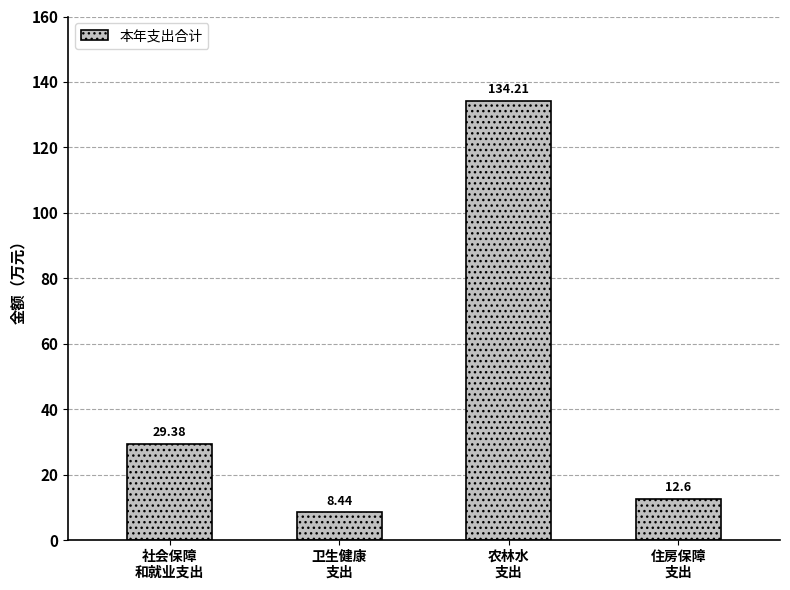

What is the average value?

46.2